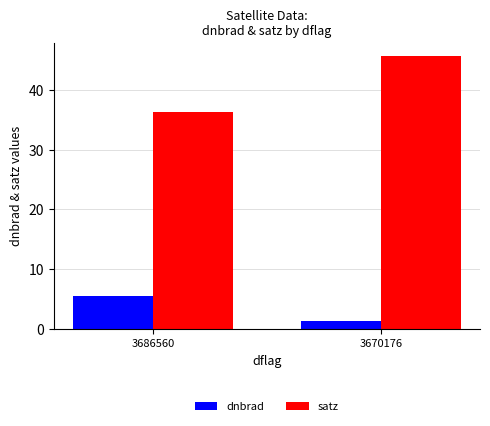

Reading left to right, extract all data points from this chart.

dnbrad: 3686560=5.4	3670176=1.2
satz: 3686560=36.3	3670176=45.6